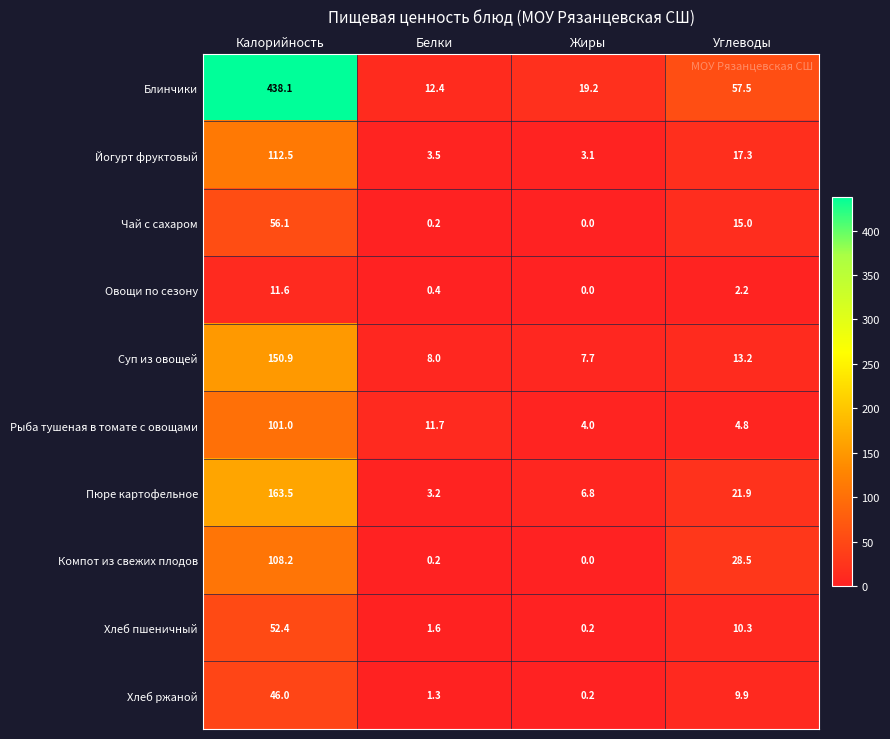

Where is Рыба тушеная в томате с овощами nearest to the value 52?

Белки